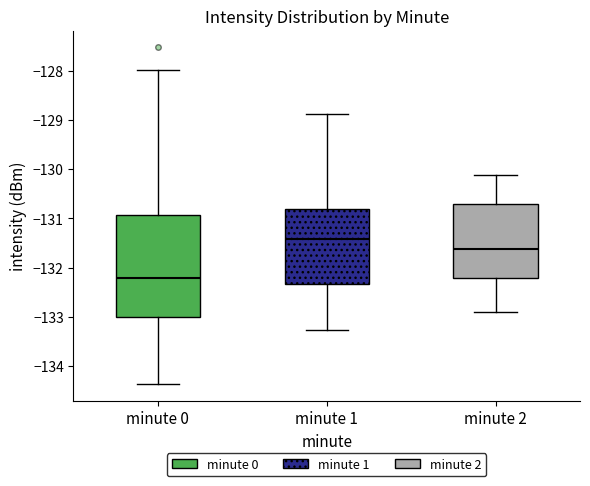

Reading left to right, transcribe this box plot: for each box, give where its median line is, the range the box spans, and where its two whiskers end, as read against the y-axis. The values are not printed on the chart, so give them approximately, as read against the axis.

minute 0: median -132.2, box -133.0 to -130.9, whiskers -134.4 to -128.0
minute 1: median -131.4, box -132.3 to -130.8, whiskers -133.3 to -128.9
minute 2: median -131.6, box -132.2 to -130.7, whiskers -132.9 to -130.1